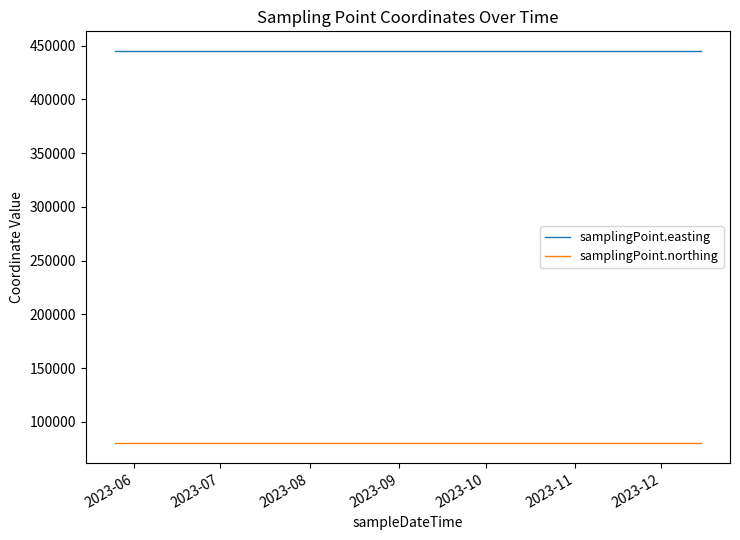

What is the lowest value of the samplingPoint.northing series?

79920